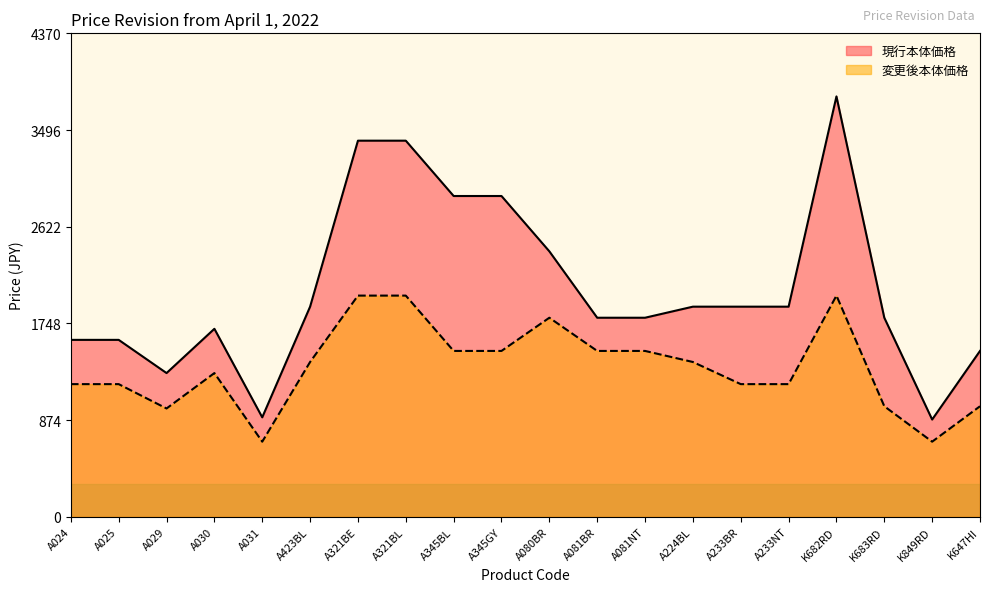

True or false: 変更後本体価格 has more than 1 points higher than both neighbors.

True